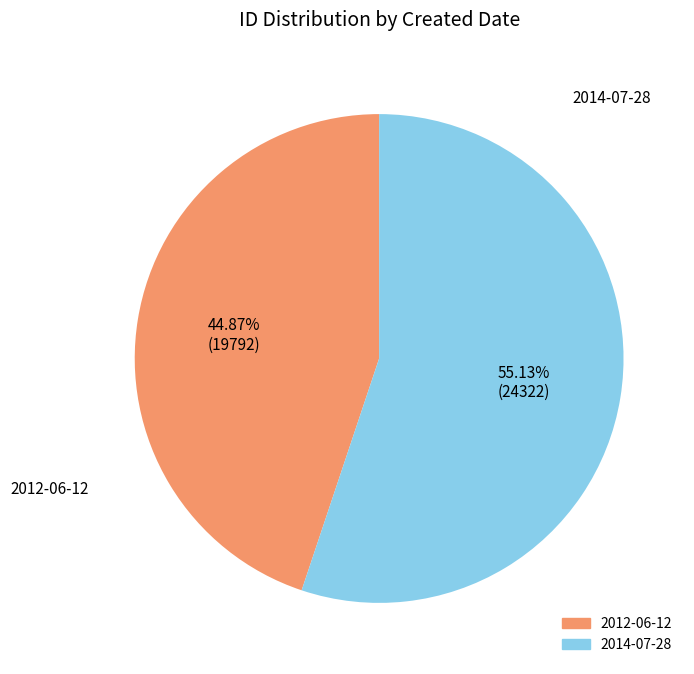

Is 2012-06-12 the majority of the pie?

No